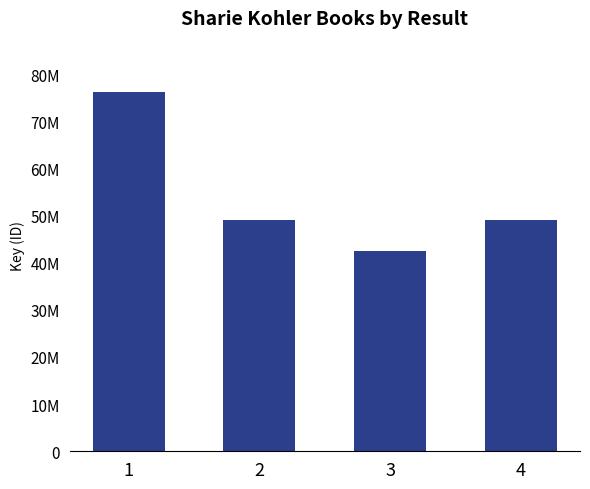

Reading right to left, extract all data points from this chart.

4=49074952	3=42474822	2=49075005	1=76226310